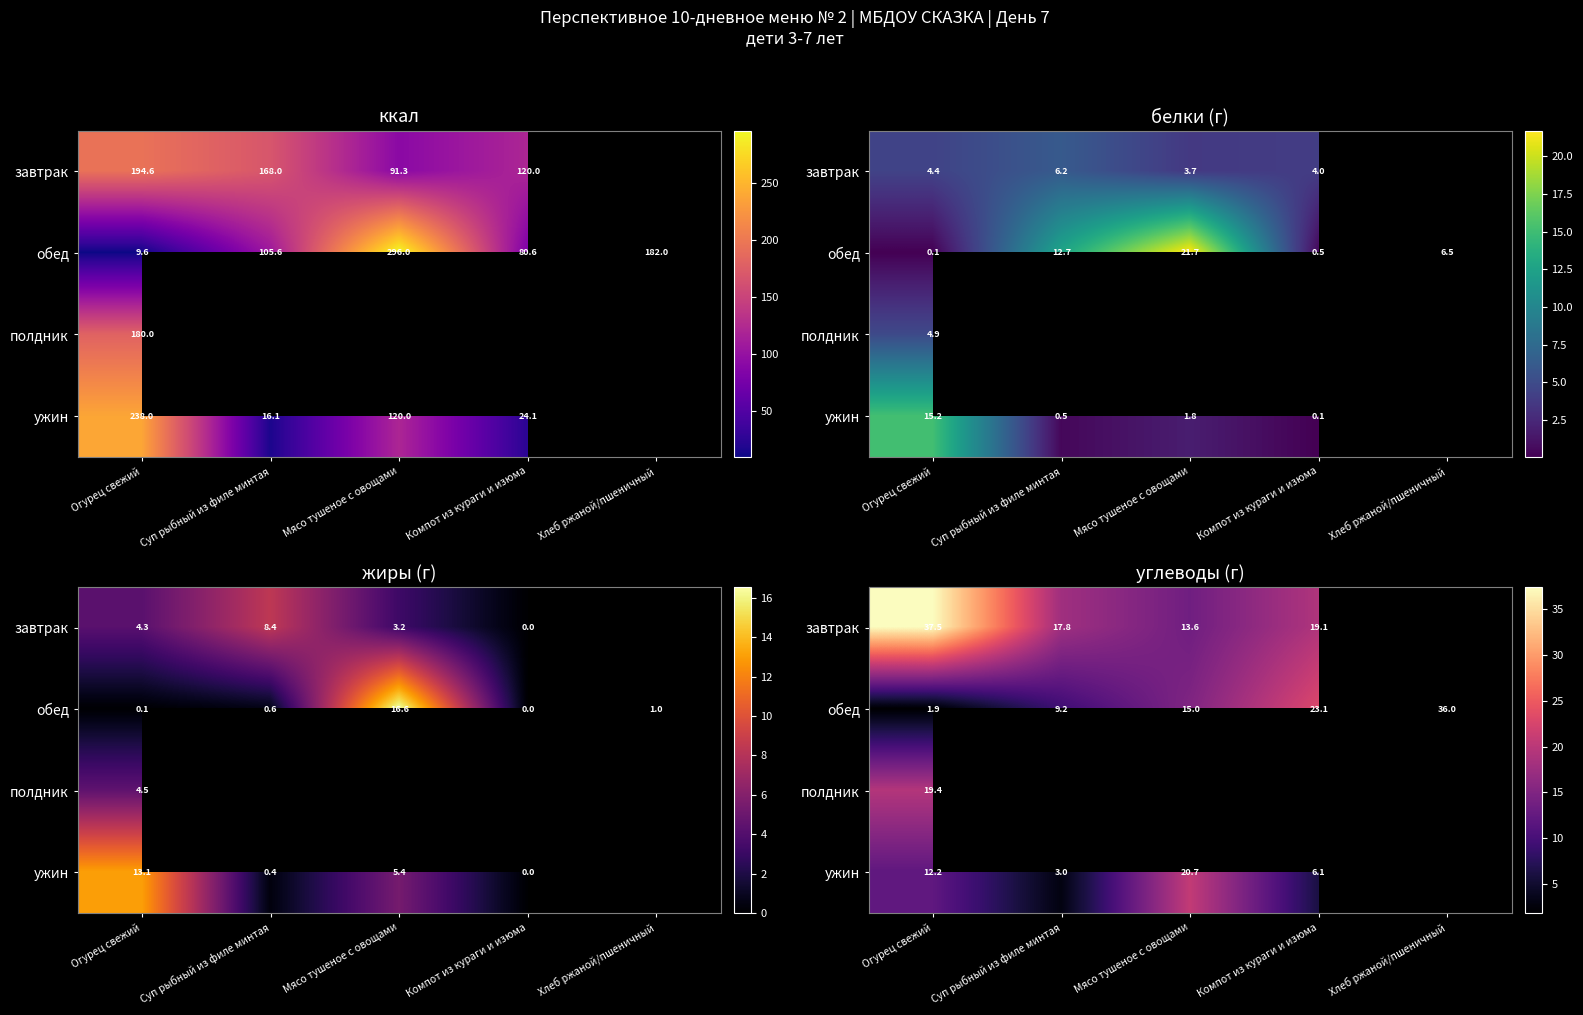

Is the value of завтрак at Огурец свежий greater than the value of обед at Хлеб ржаной/пшеничный?

Yes